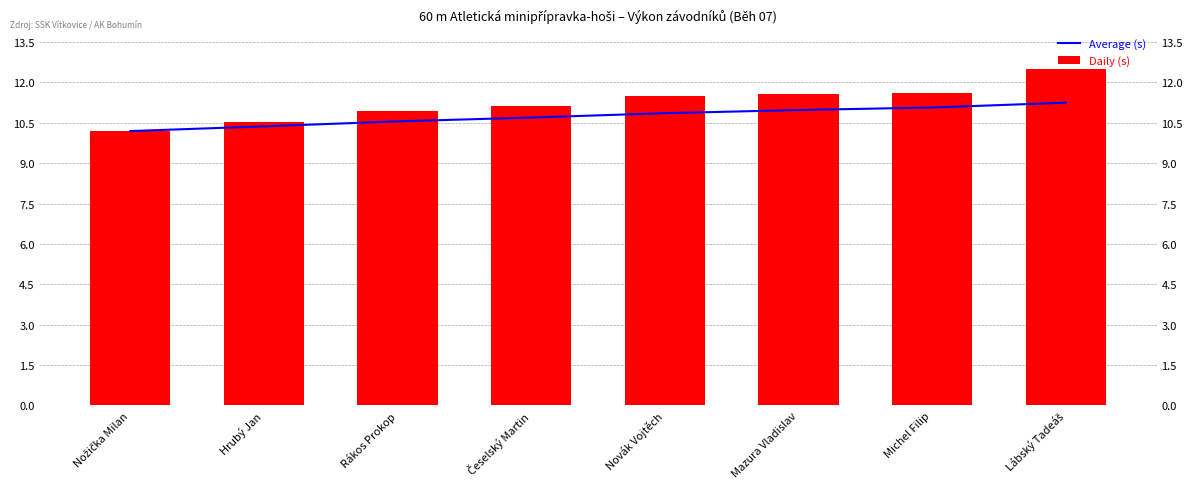

True or false: Average (s) has a value of 11.1 at Michel Filip.

True